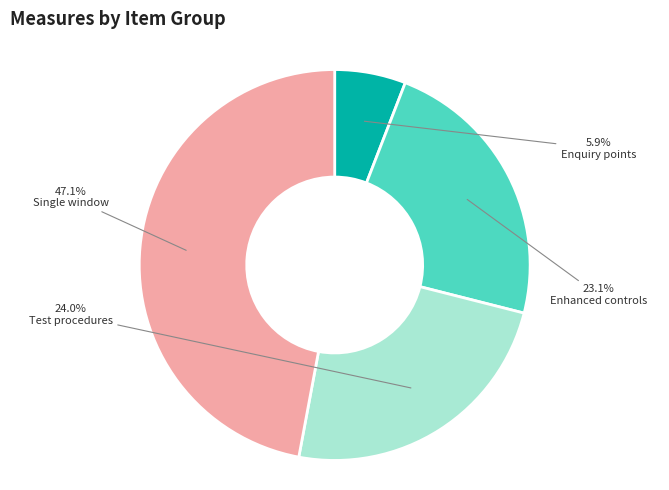

What is the largest slice in the pie chart?

Single window